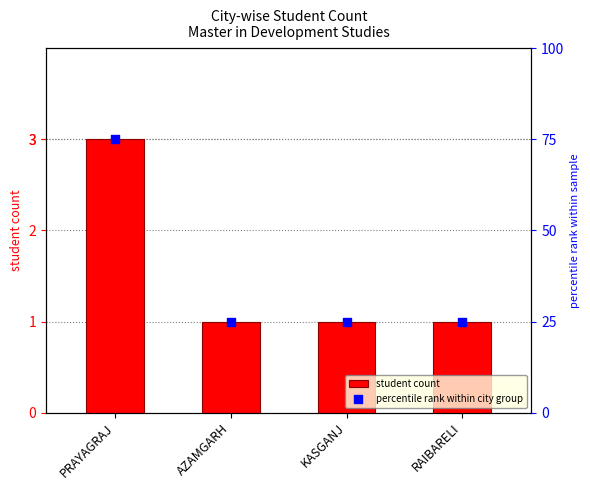

What are all the series names shown in the legend?

student count, percentile rank within city group